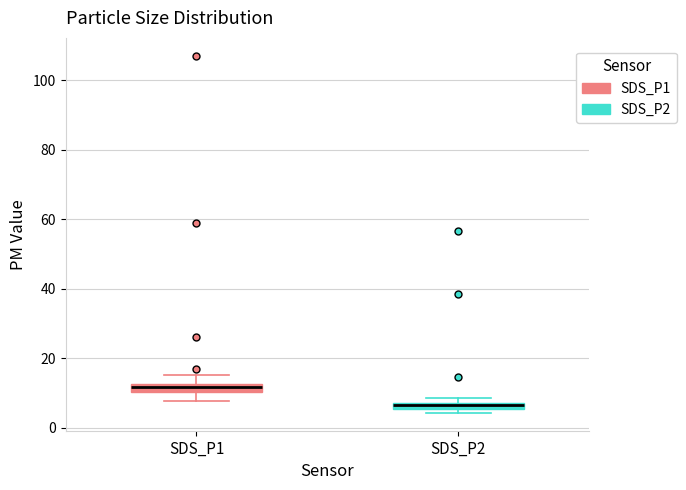

Which box's median line is the highest?

SDS_P1